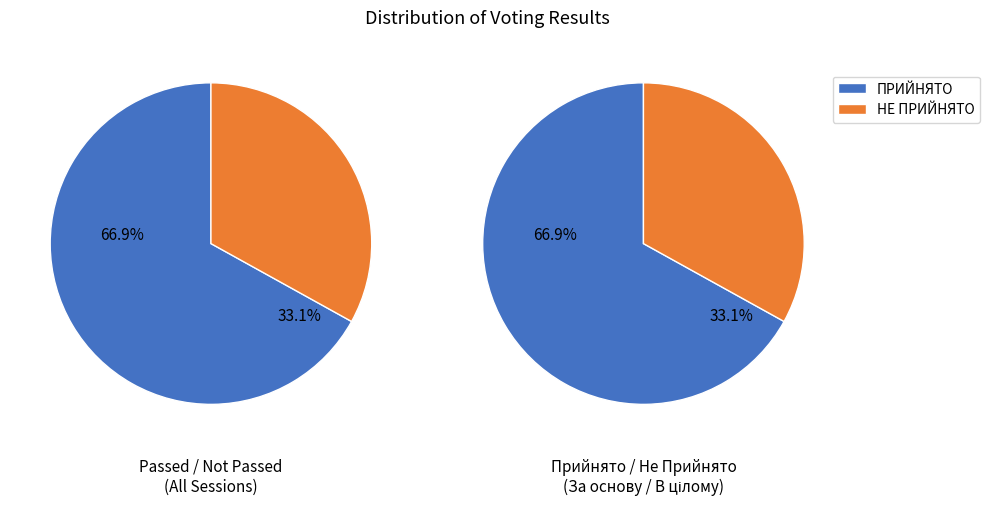

To the nearest percent, what is the difference between the largest and smallest slice percentages?

34%